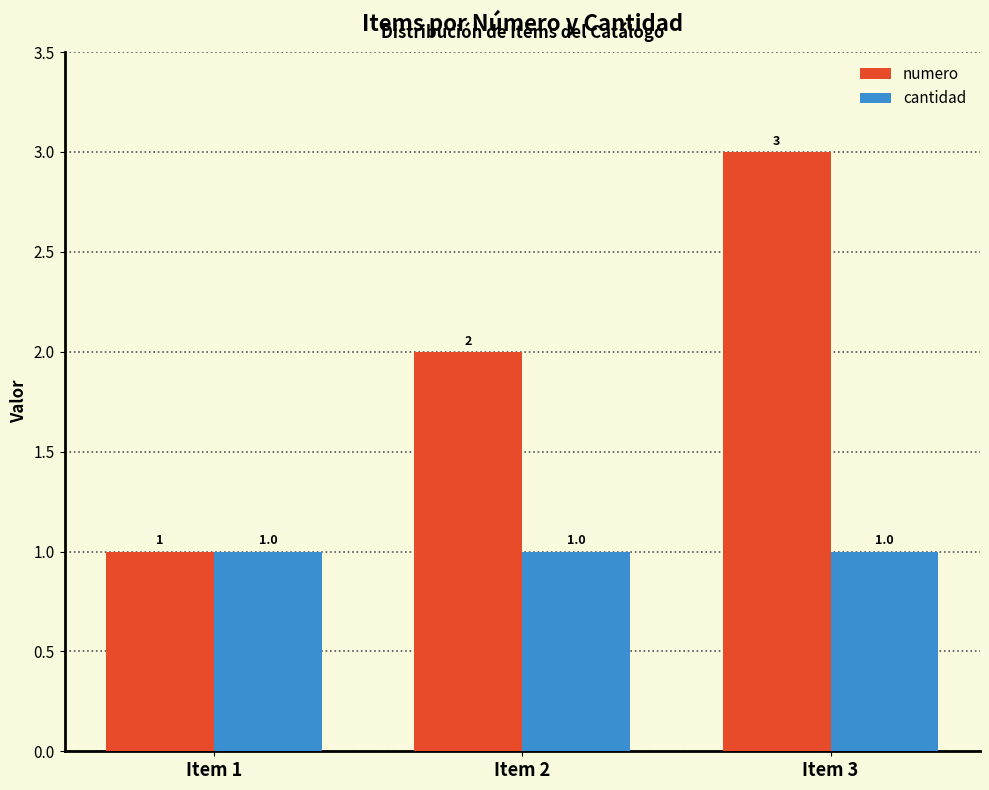

The numero series shows 2 at Item 2. True or false?

True